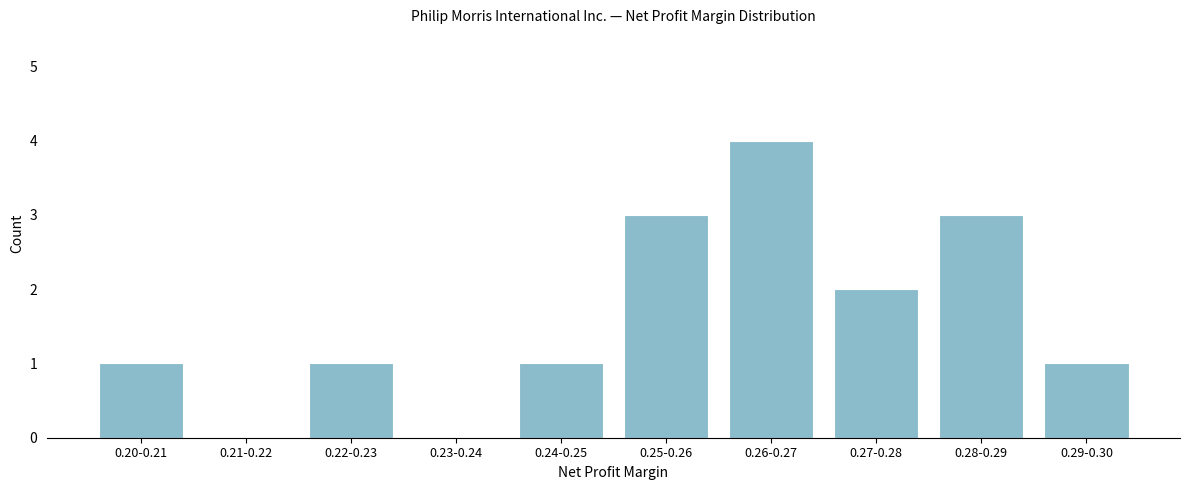

Reading right to left, transcribe all the data shown in this chart.

0.29-0.30=1	0.28-0.29=3	0.27-0.28=2	0.26-0.27=4	0.25-0.26=3	0.24-0.25=1	0.23-0.24=0	0.22-0.23=1	0.21-0.22=0	0.20-0.21=1